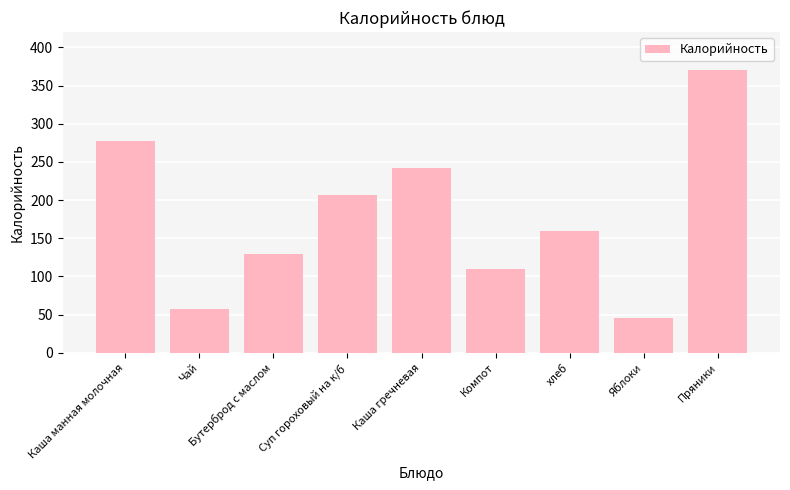

Reading left to right, what are all the values shown in this chart?

Каша манная молочная=278	Чай=58	Бутерброд с маслом=129	Суп гороховый на к/б=207	Каша гречневая=242	Компот=110	хлеб=160	Яблоки=46	Пряники=370